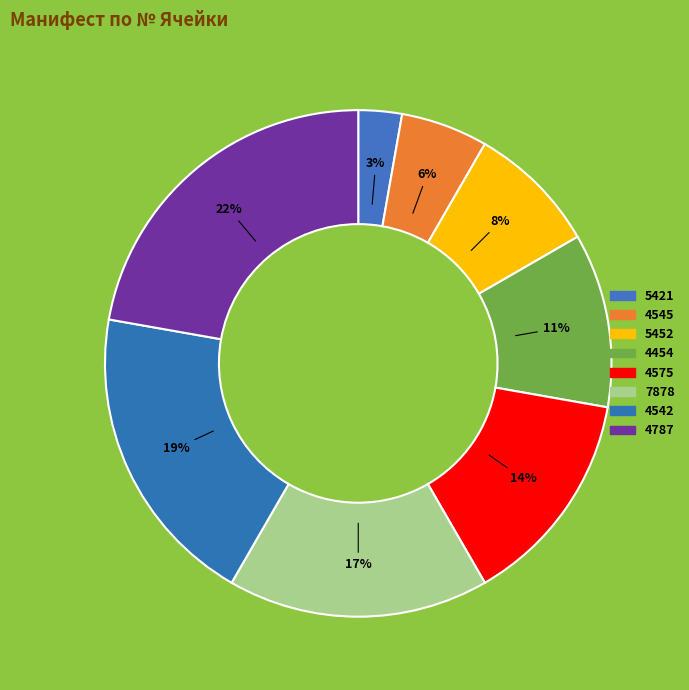

How many slices are in this pie chart?

8